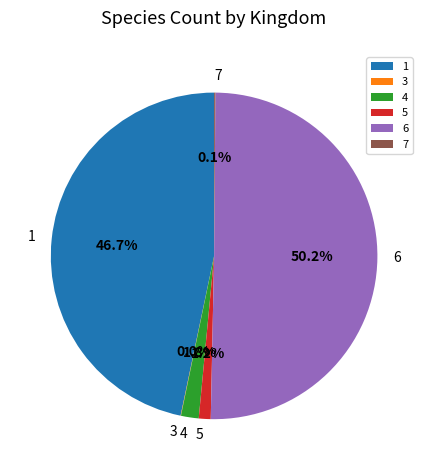

Which has a higher value, 6 or 5?

6